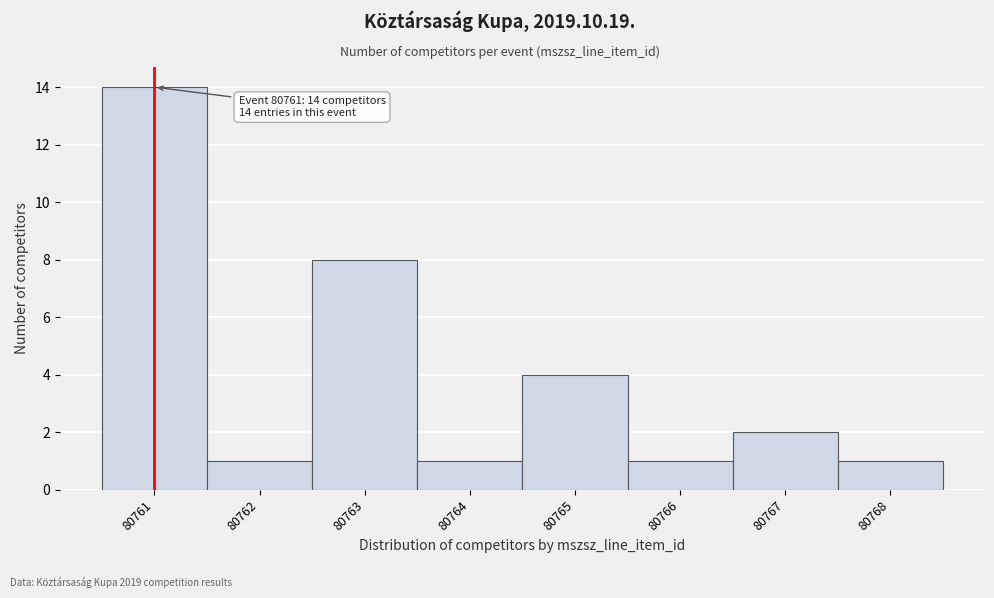

Over which range of the x-axis is the bar tallest?

80760.5 to 80761.5